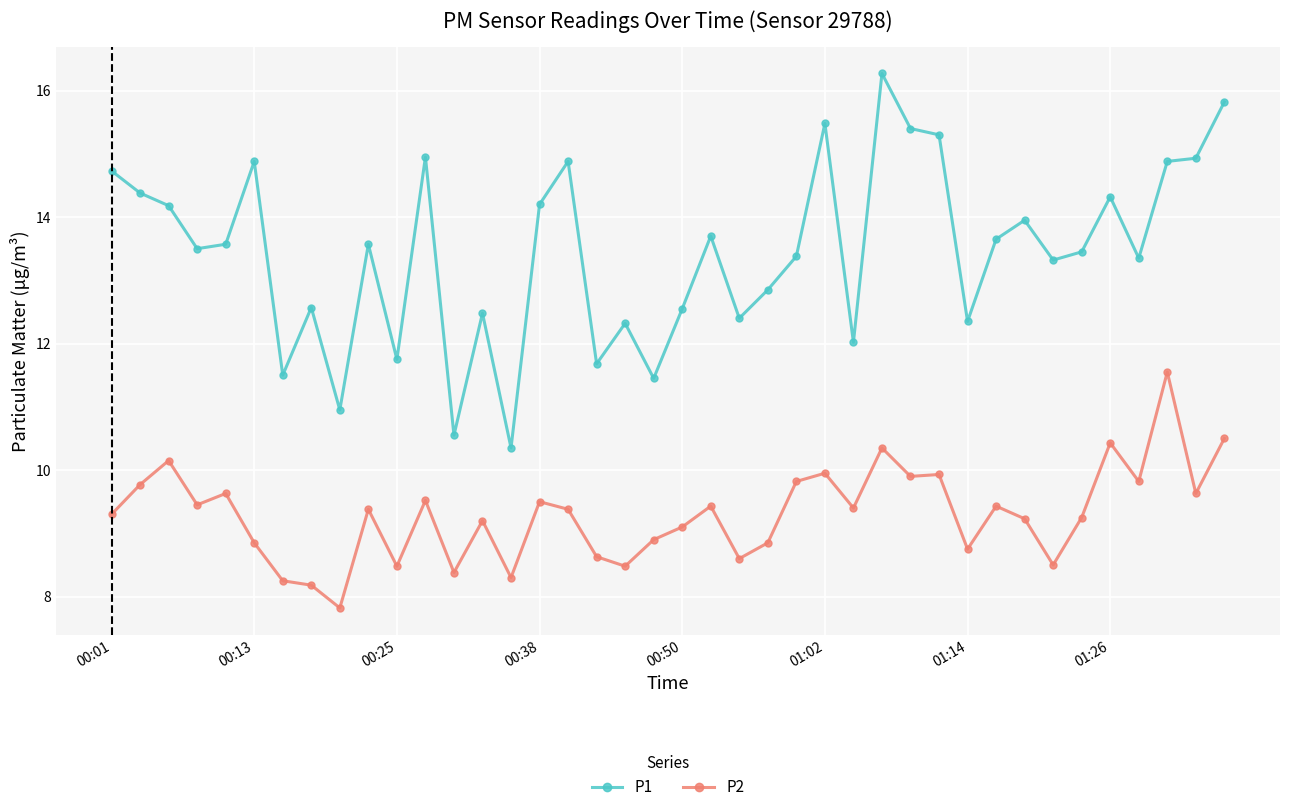

What is the difference between the second highest and second lowest values in the P1 series?

5.3